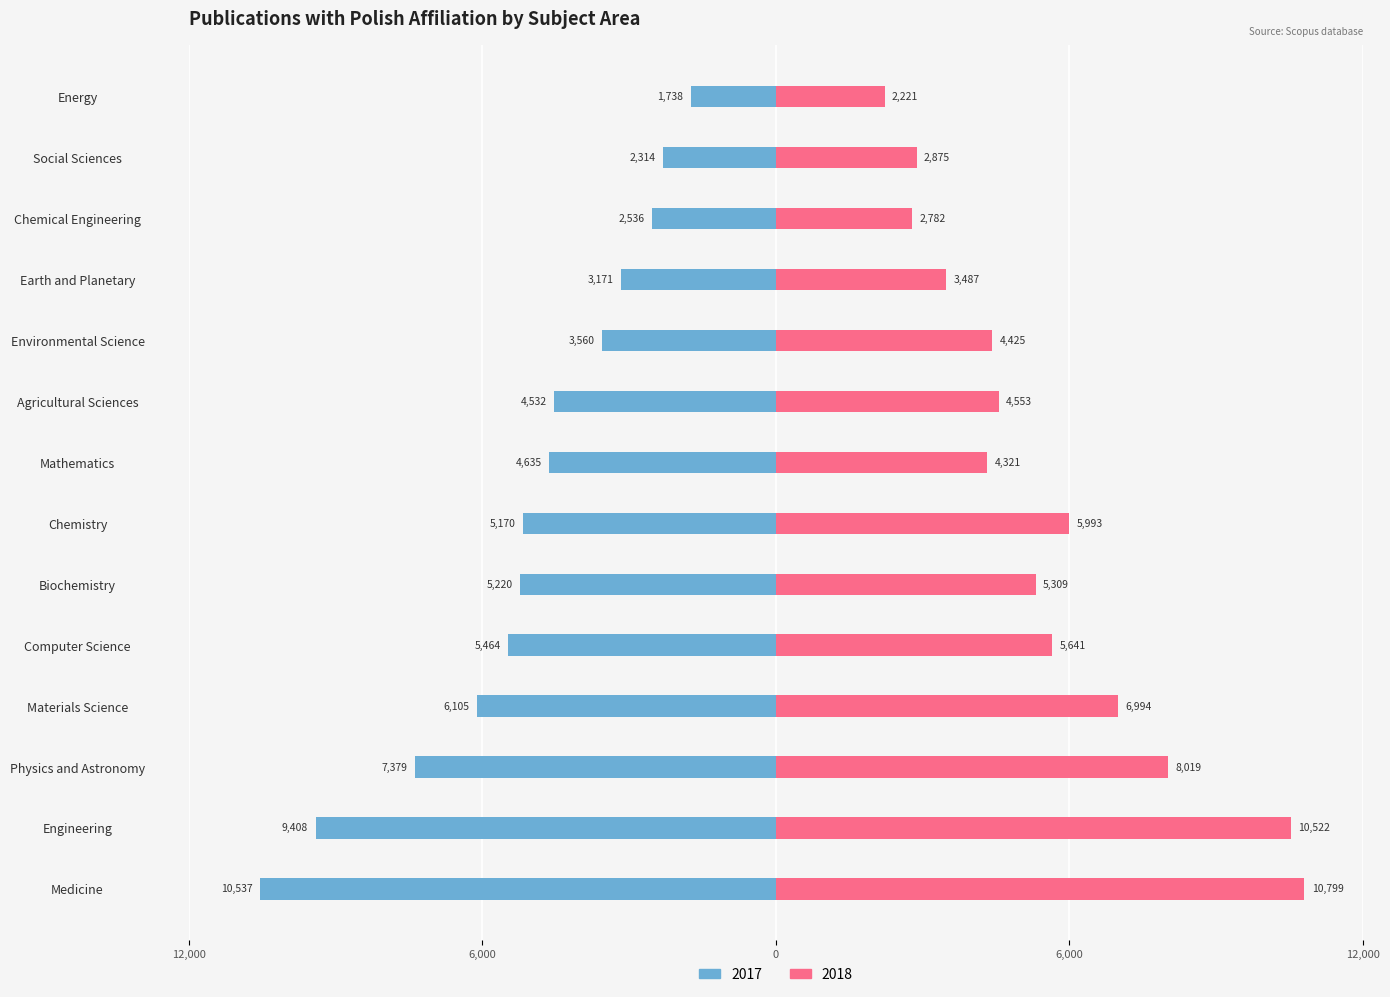

What is the difference between the maximum and minimum values in the 2018 series?

8578